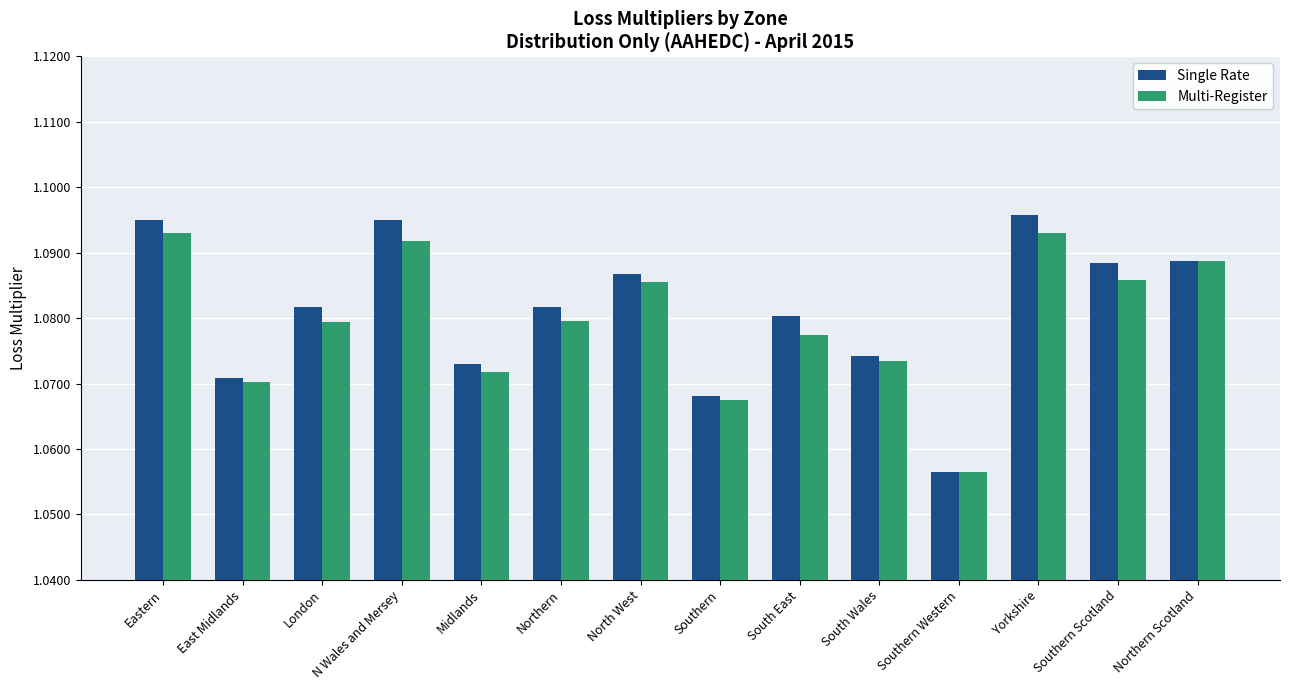

How many distinct data groups are displayed?

2